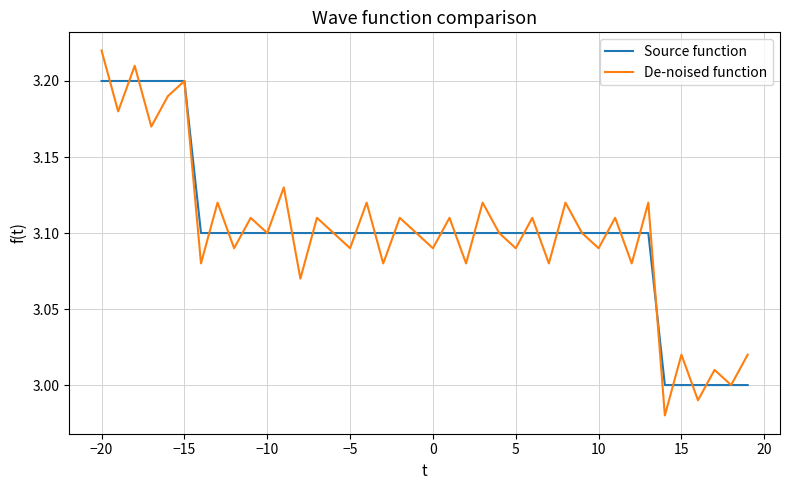

Rank the series by their maximum value, from highest to lowest.

De-noised function, Source function